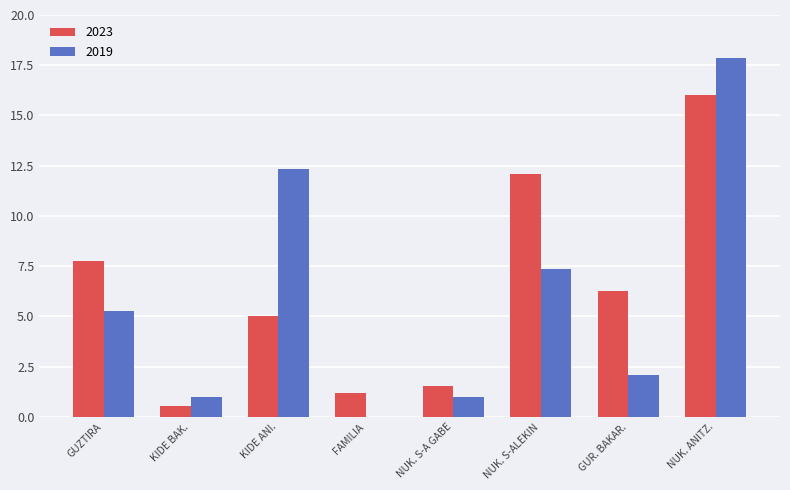

True or false: 2023 has a value of 1.6 at NUK. S-A GABE.

True